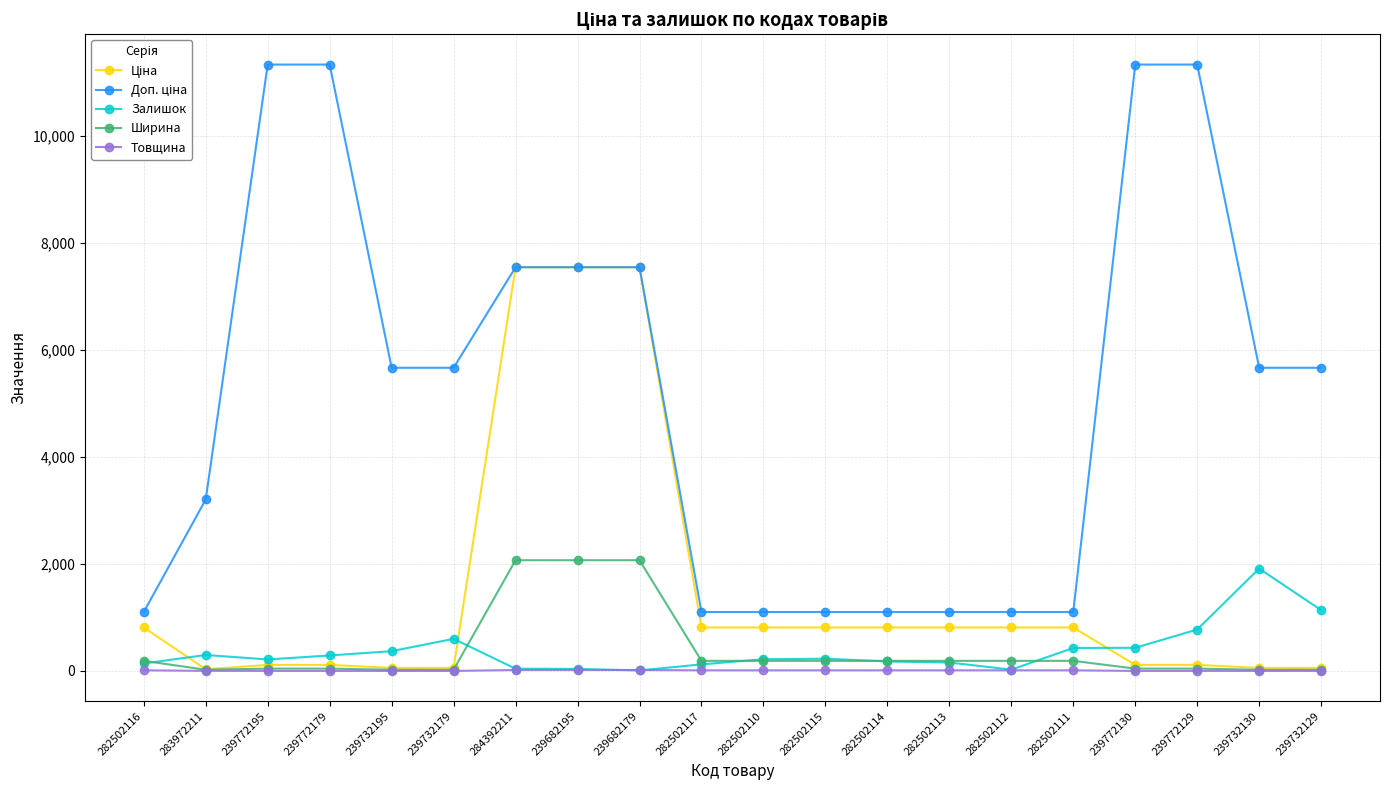

True or false: Залишок has more than 0 points higher than both neighbors.

True